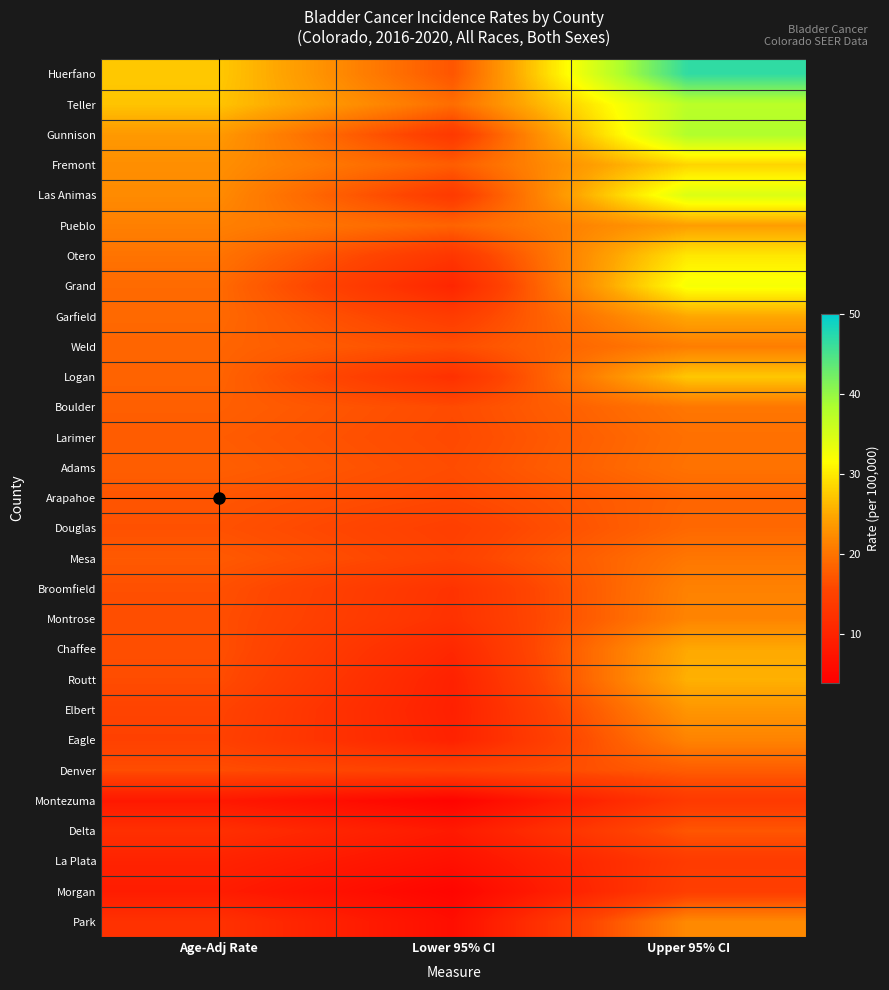

What is the spread (max minus min) of values at Age-Adj Rate?

19.3